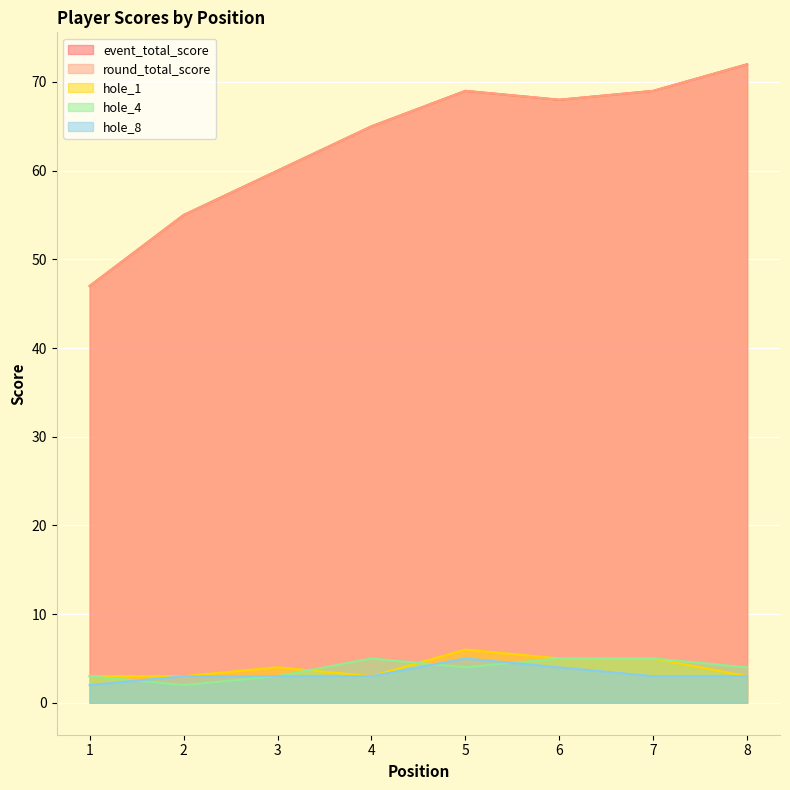

The hole_4 series shows 4 at 8. True or false?

True